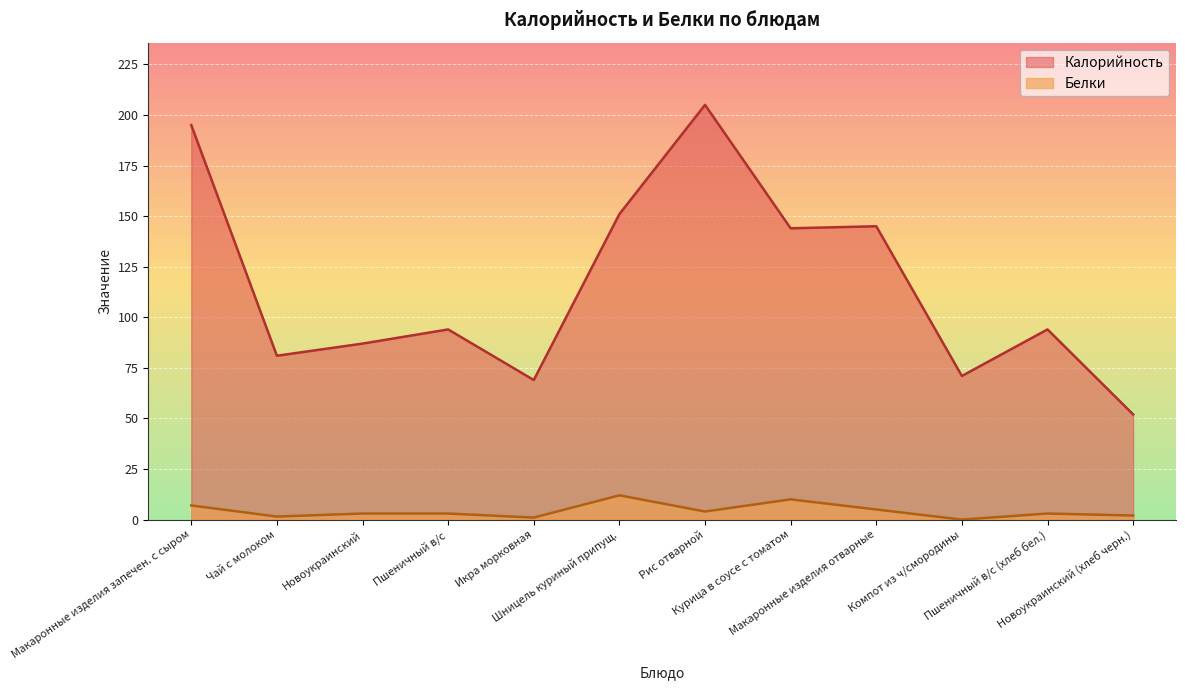

Rank the series by their average value, from lowest to highest.

Белки, Калорийность